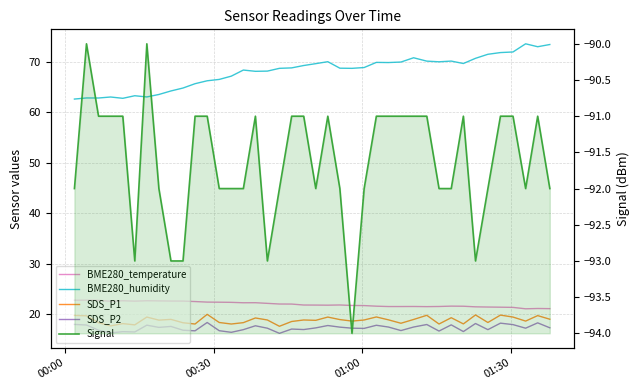

In BME280_temperature, how many points are lower than both neighbors (excluding endpoints)?

6